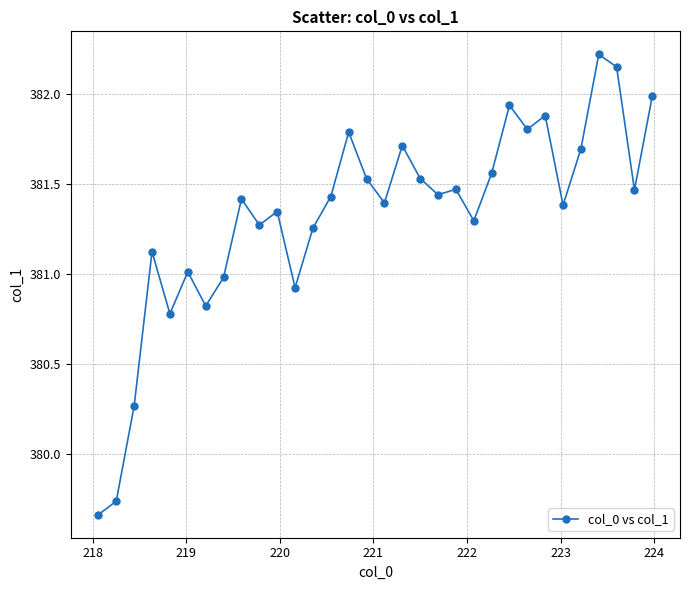

What is the difference between the second highest and minimum values?

2.5